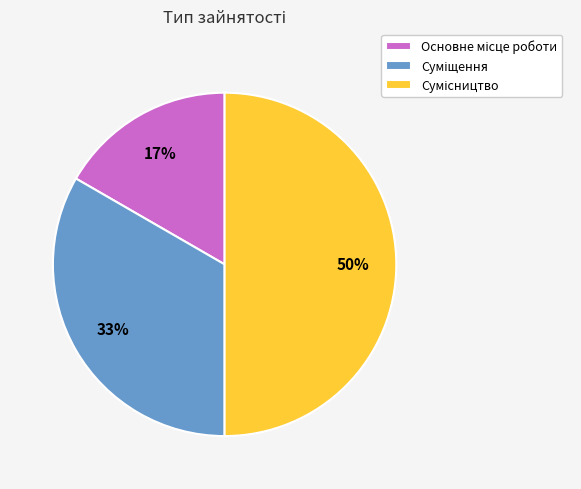

To the nearest percent, what is the average slice percentage?

33%